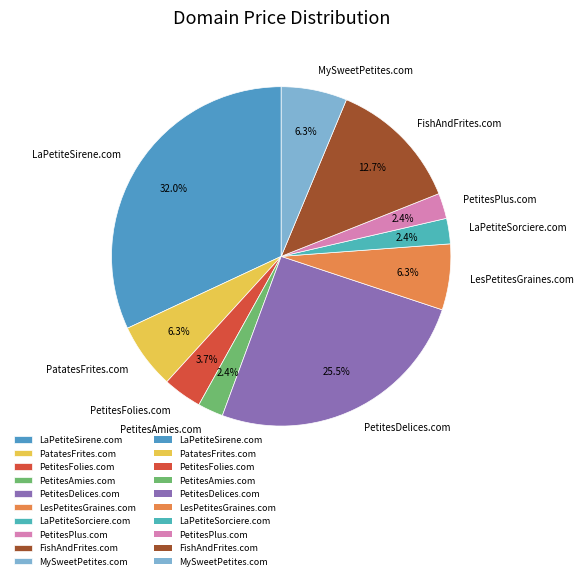

Combined, what portion of the pie is PetitesPlus.com and PetitesFolies.com?

6.1%